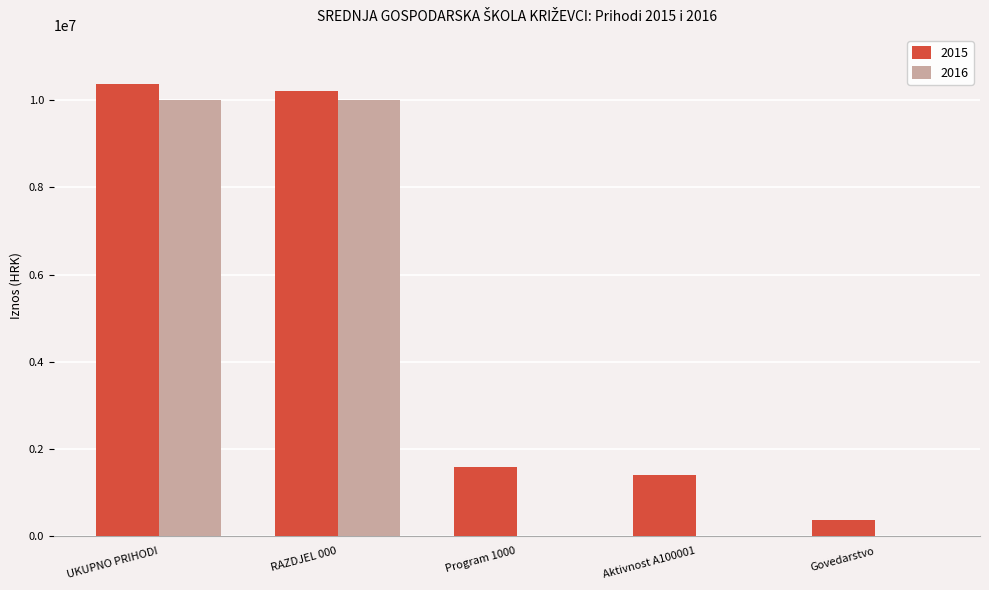

What is the sum of the 2015 values at UKUPNO PRIHODI and Aktivnost A100001?

11774016.5